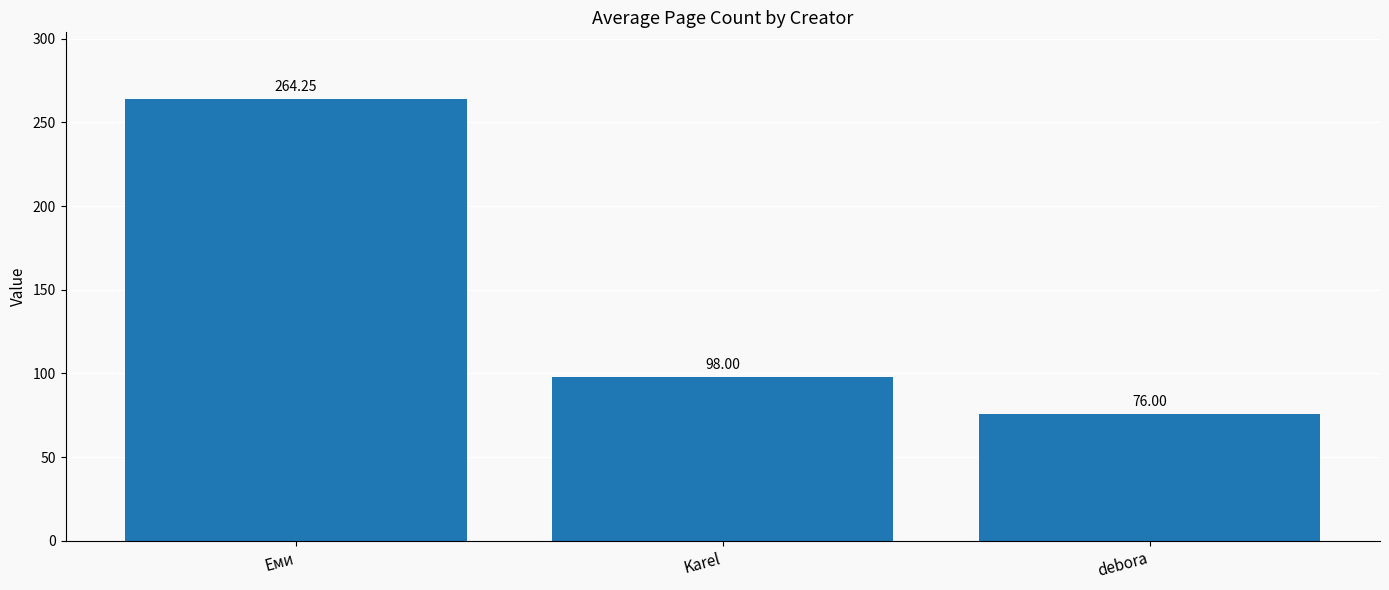

What is the average value?

146.1